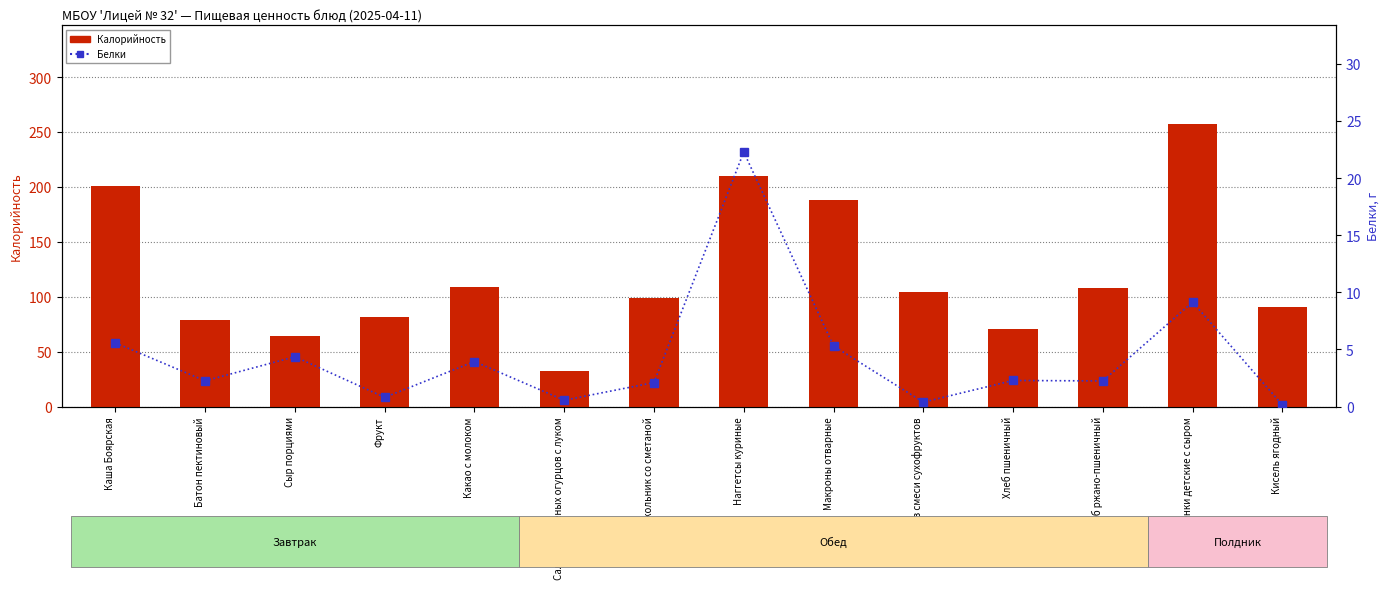

Between Каша Боярская and Салат из соленых огурцов с луком, which is larger?

Каша Боярская